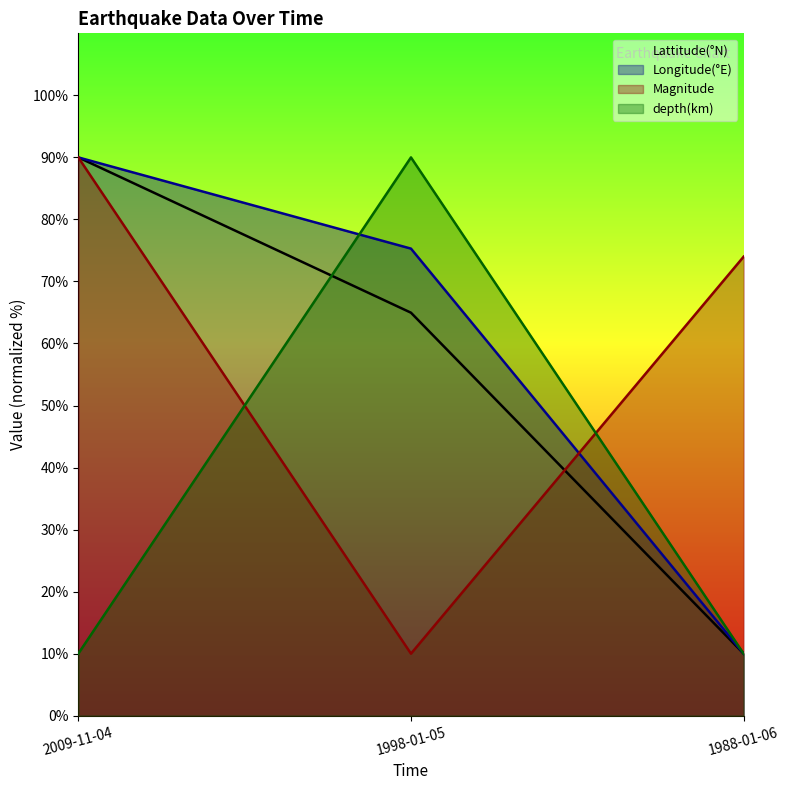

Which label corresponds to the smallest value in the chart?

1988-01-06